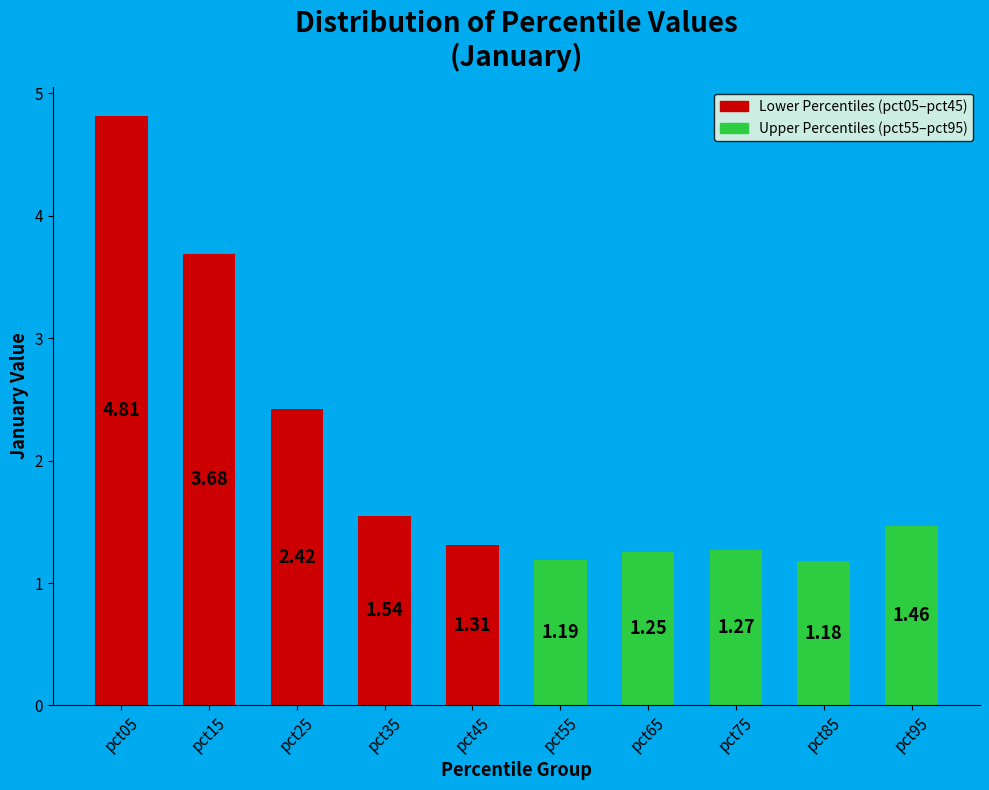

What is the difference between the maximum and minimum values?

3.6